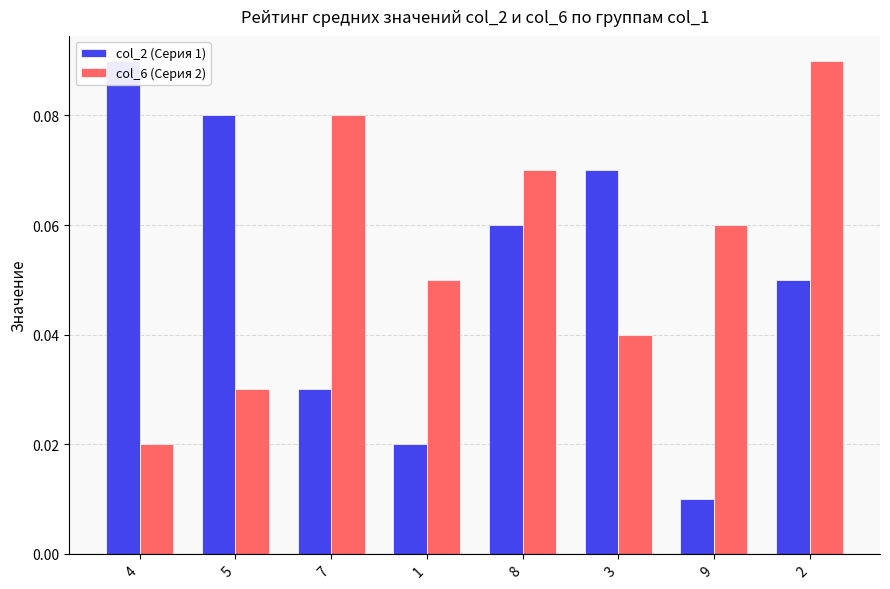

Which series has the largest range (max minus min)?

col_2 (Серия 1)